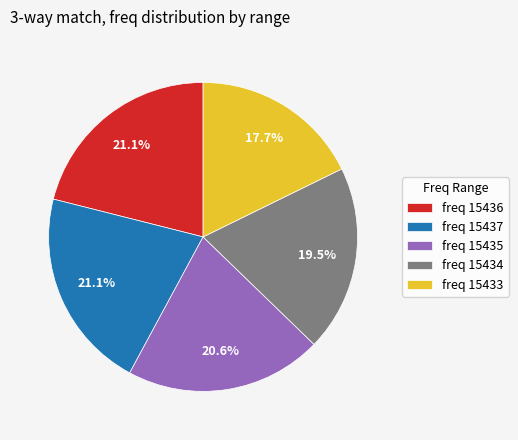

How many slices are in this pie chart?

5